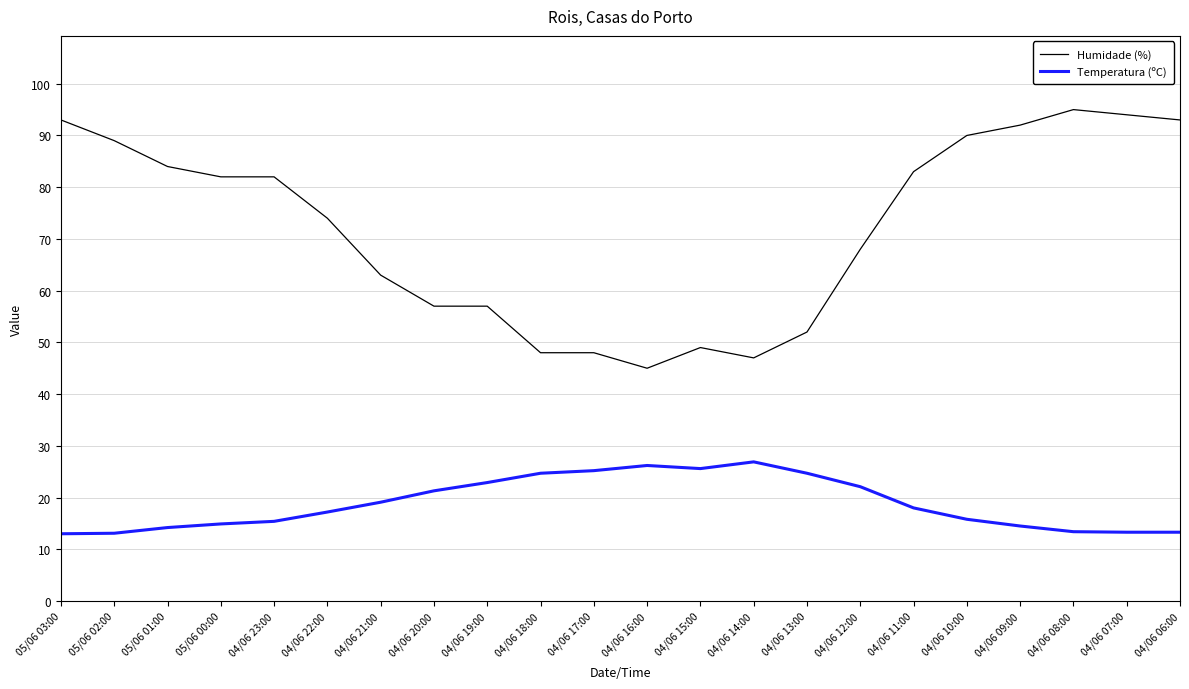

What is the maximum value shown in the chart?

95.0